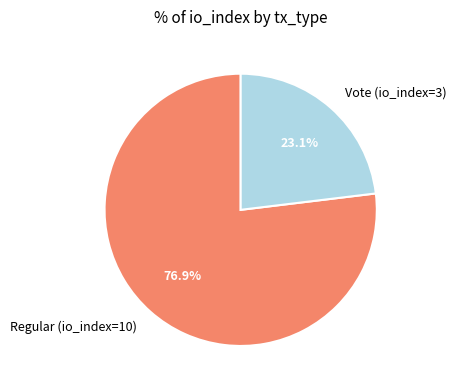

Is it true that Vote (io_index=3) is 29% of the pie?

False